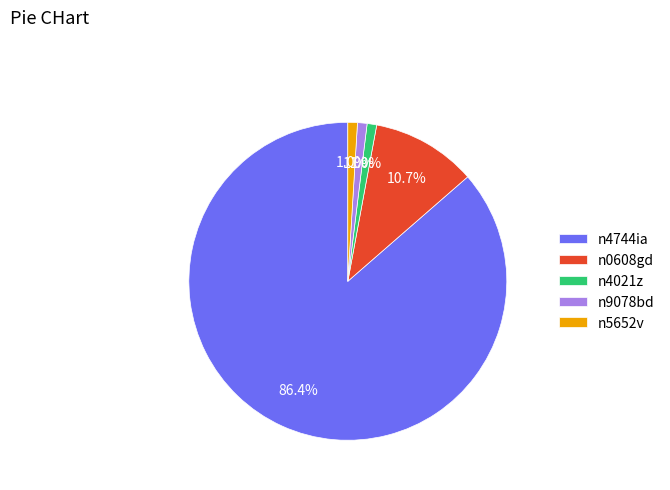

To the nearest percent, what is the difference between the n4744ia and n9078bd slice percentages?

85%